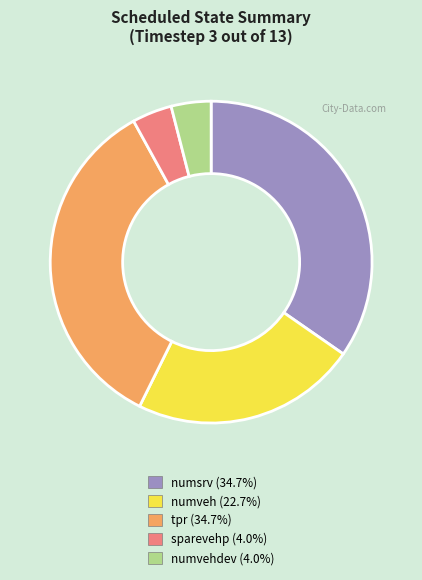

Is there any slice that represents more than half of the pie?

No